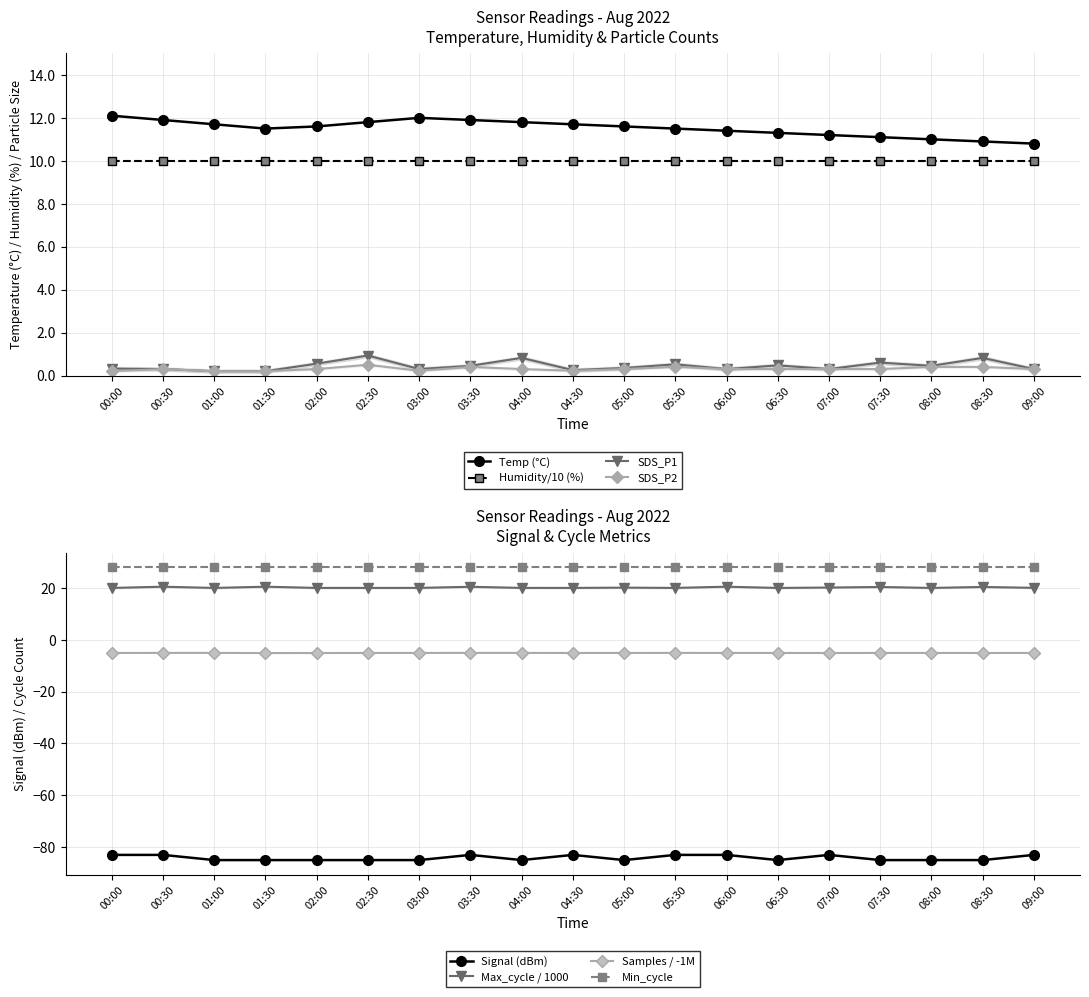

Read the Temp value at 09:00.

10.8